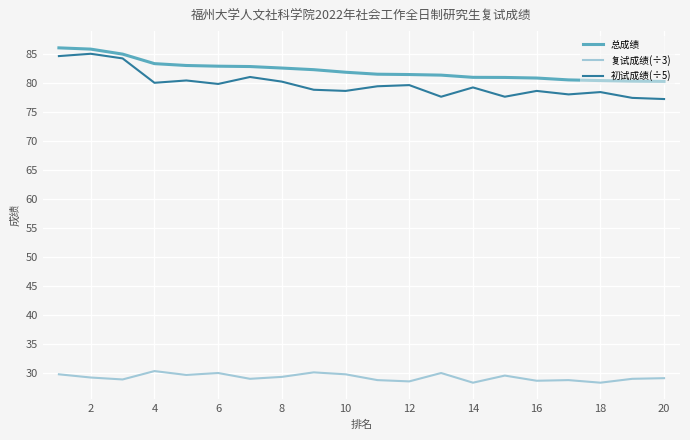

True or false: 复试成绩(÷3) and 初试成绩(÷5) intersect in this chart.

False